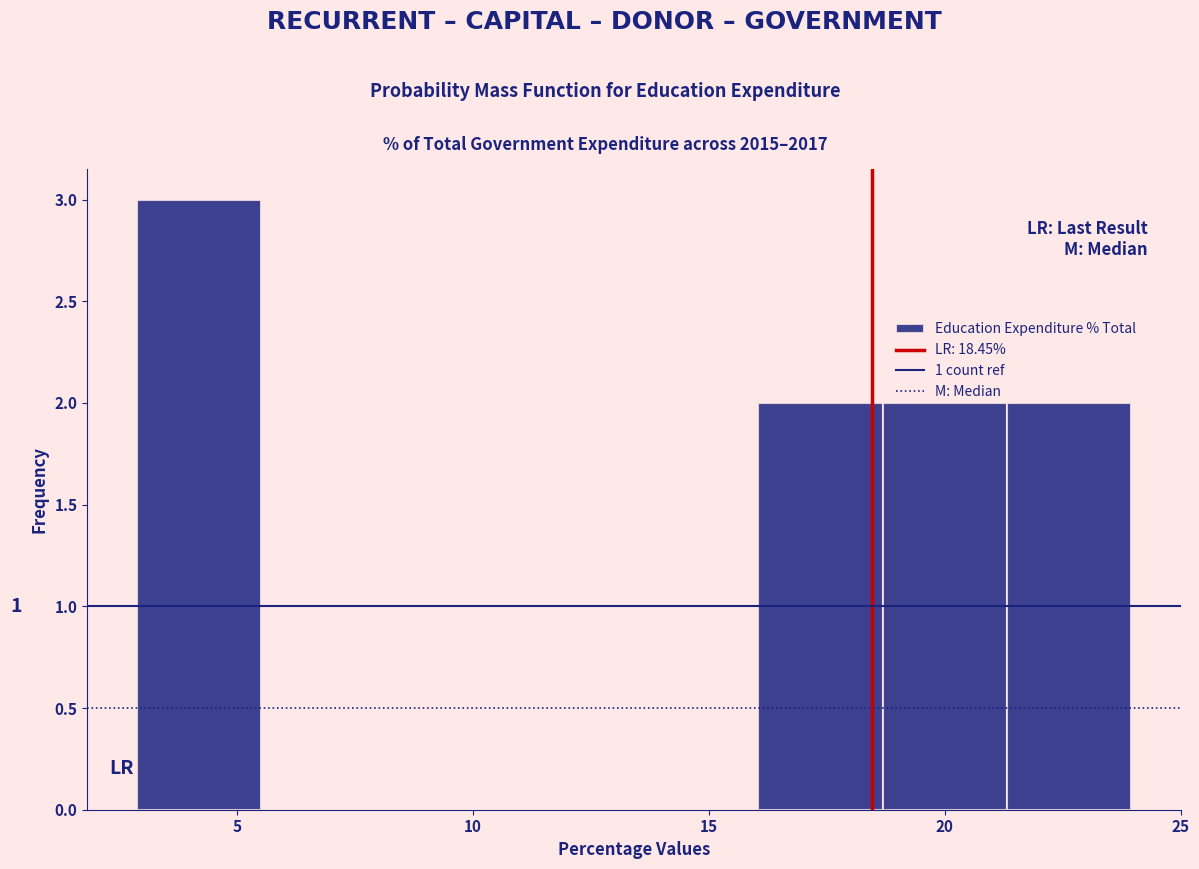

Which range on the x-axis has the tallest bar?

3.0 to 5.5